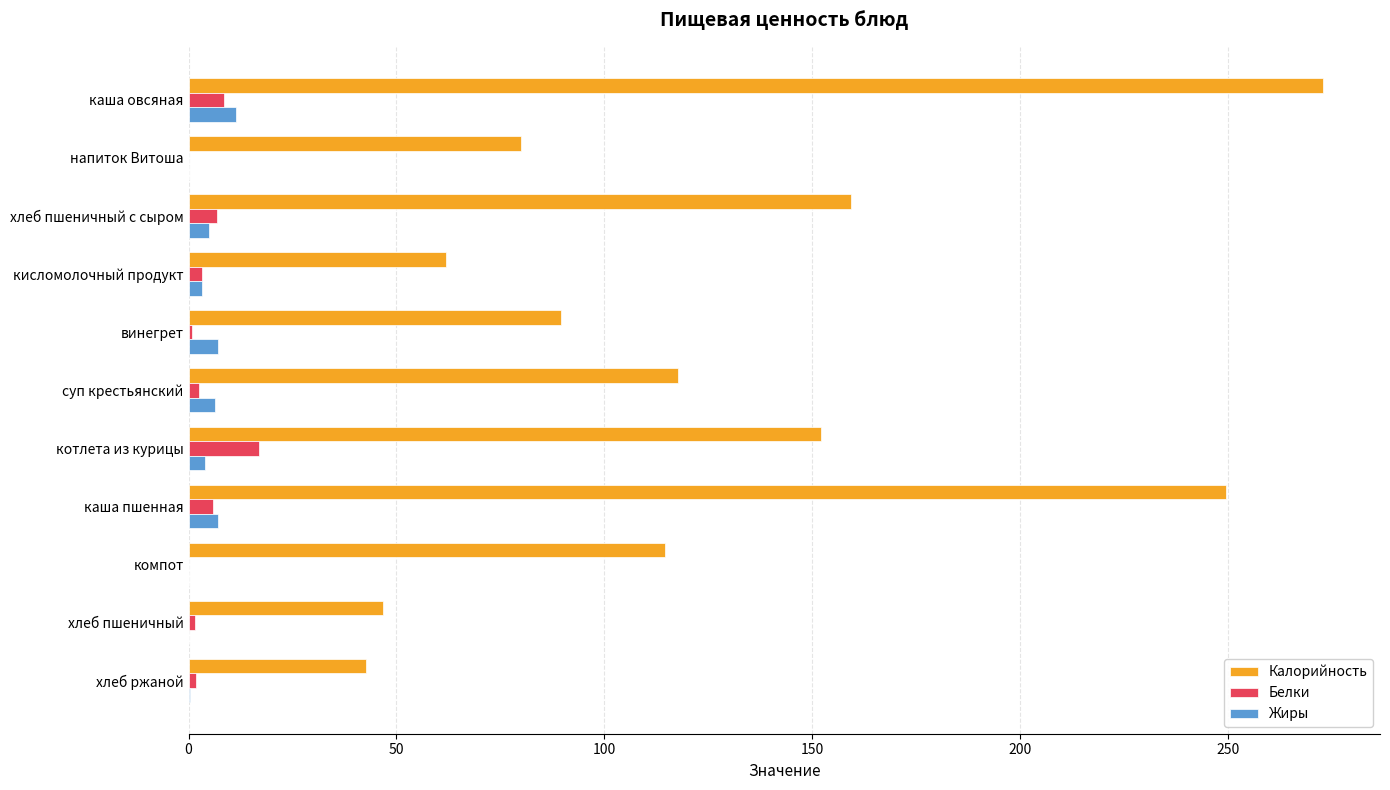

What is the highest value of the Белки series?

17.0